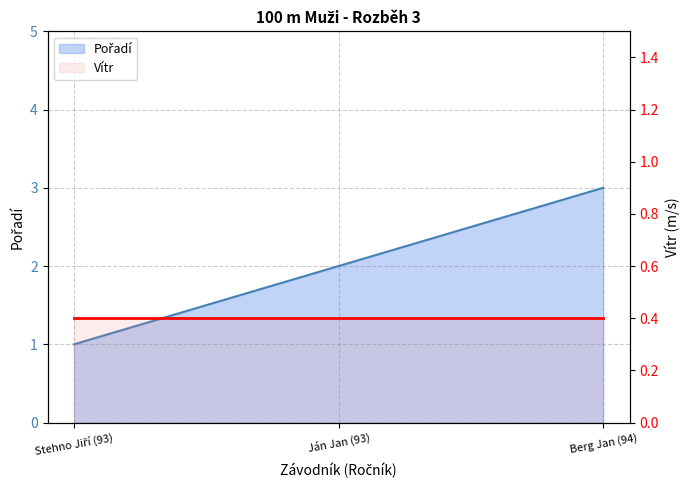

What is the ratio of the value at Stehno Jiří (93) to the value at Ján Jan (93)?

0.5